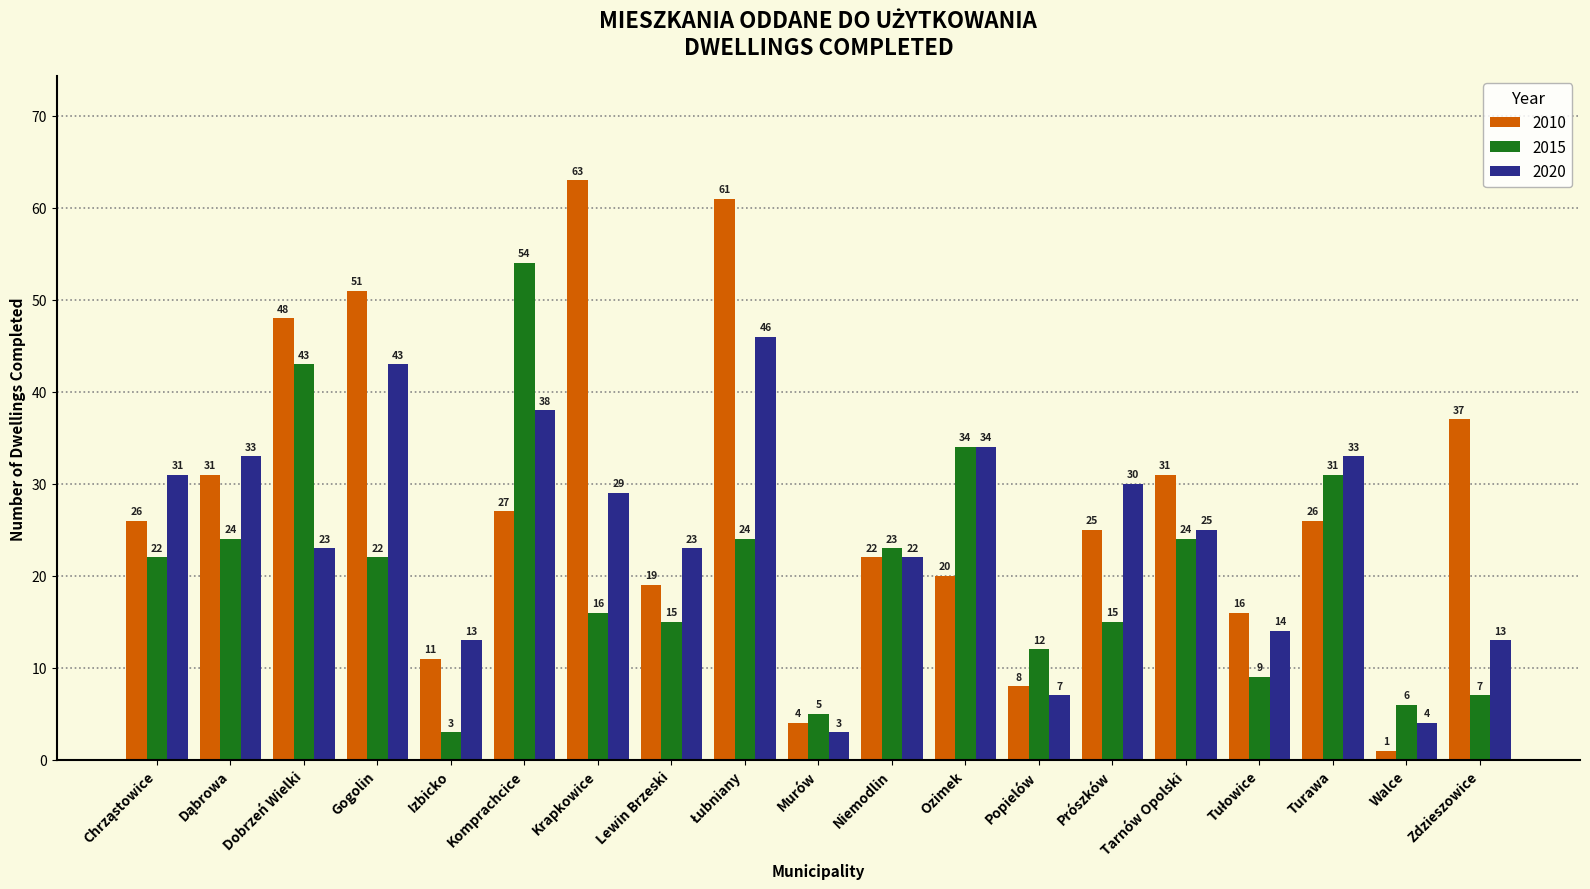

The 2015 series shows 34 at Ozimek. True or false?

True